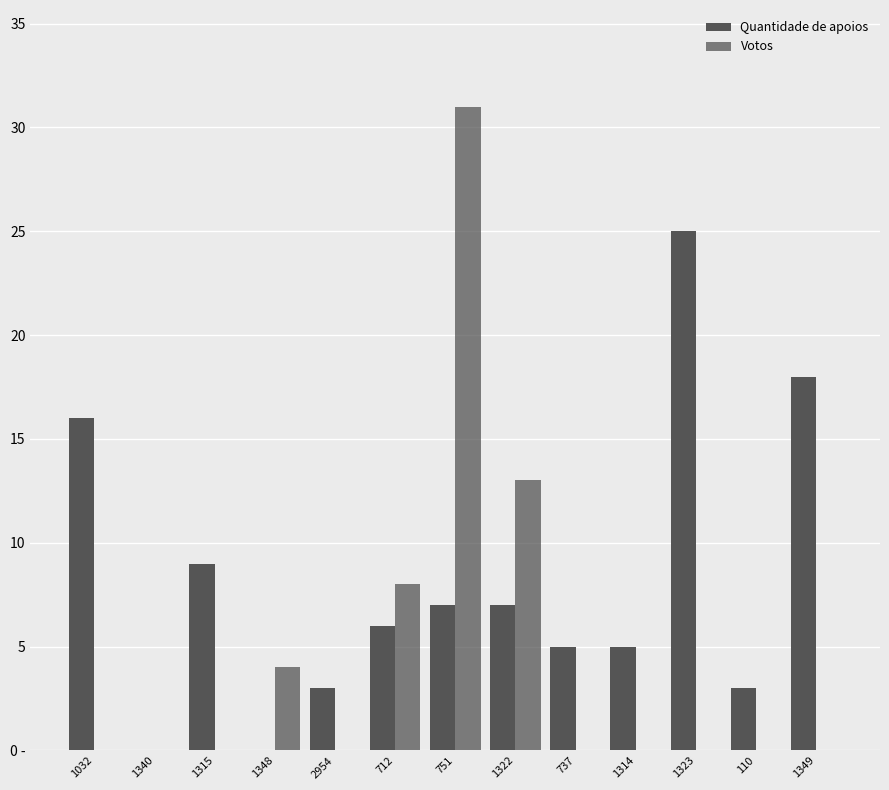

What is the difference between the maximum and minimum values in the Quantidade de apoios series?

25